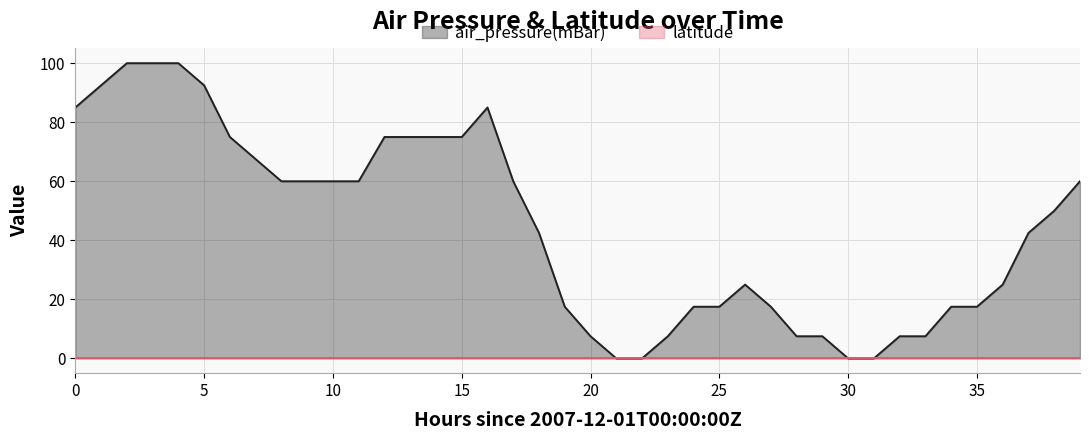

How many lines are shown in the chart?

2